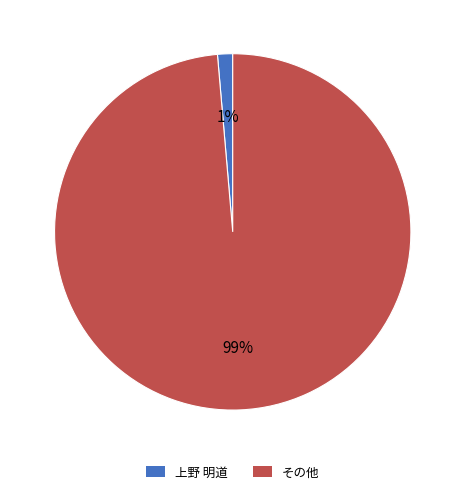

Is there any slice that represents more than half of the pie?

Yes